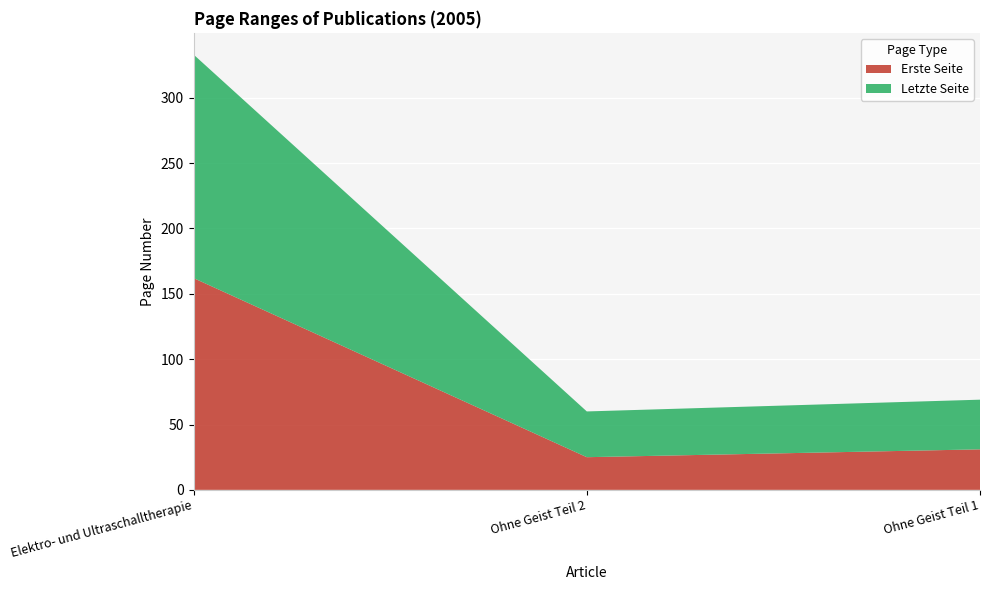

Reading right to left, transcribe all the data shown in this chart.

Erste Seite: Ohne Geist Teil 1=31	Ohne Geist Teil 2=25	Elektro- und Ultraschalltherapie=162
Letzte Seite: Ohne Geist Teil 1=38	Ohne Geist Teil 2=35	Elektro- und Ultraschalltherapie=171